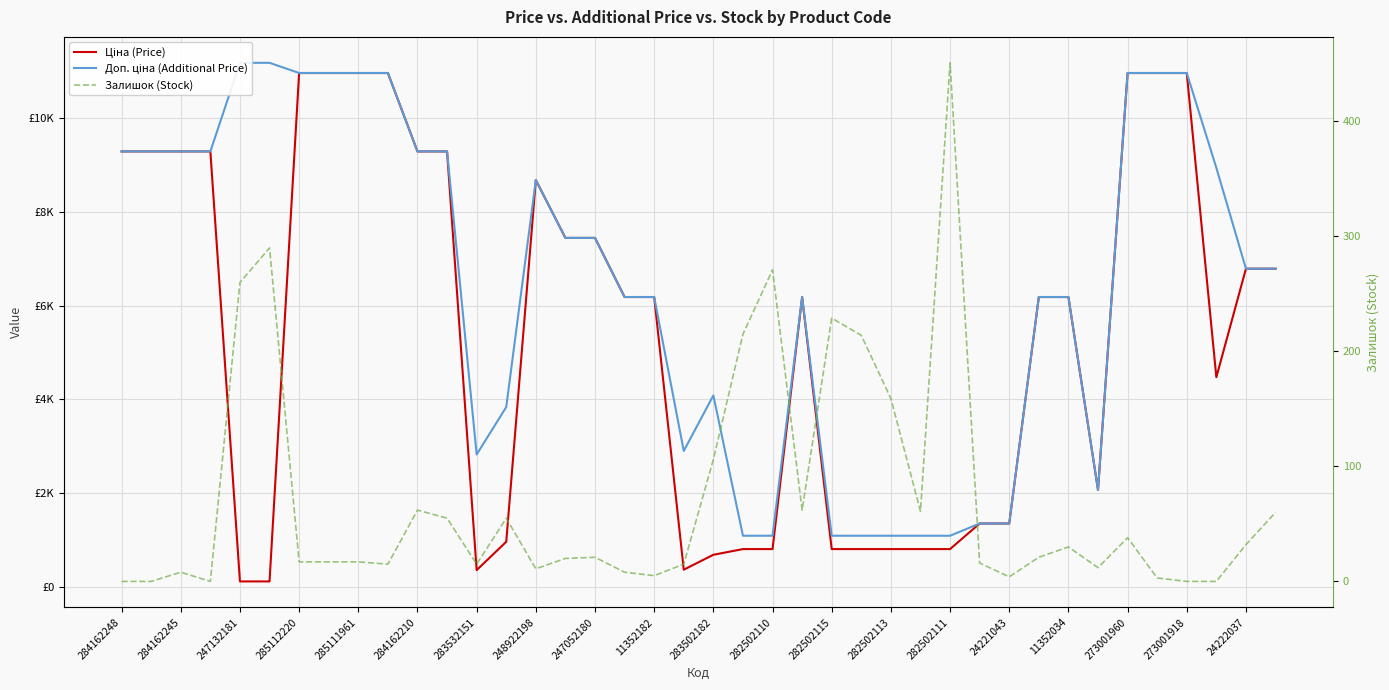

At how many categories does at least one series exceed 8838?

16